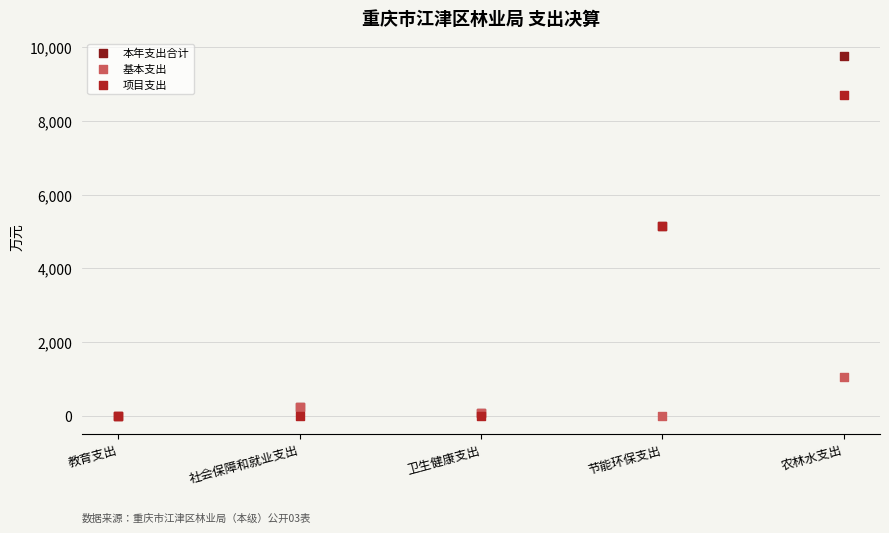

Which series has the widest spread of Y values?

本年支出合计